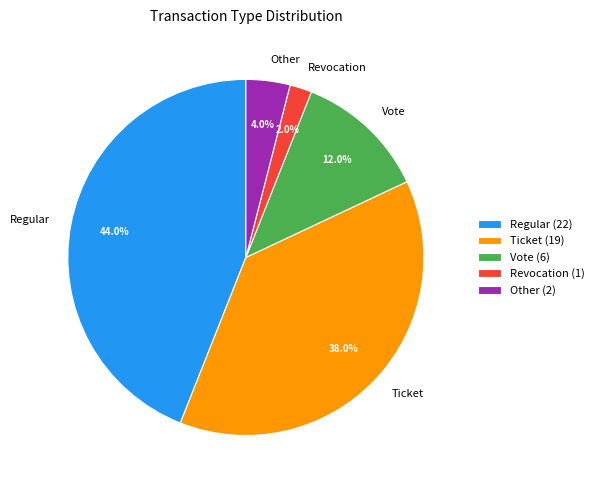

To the nearest percent, what portion does Ticket represent?

38%